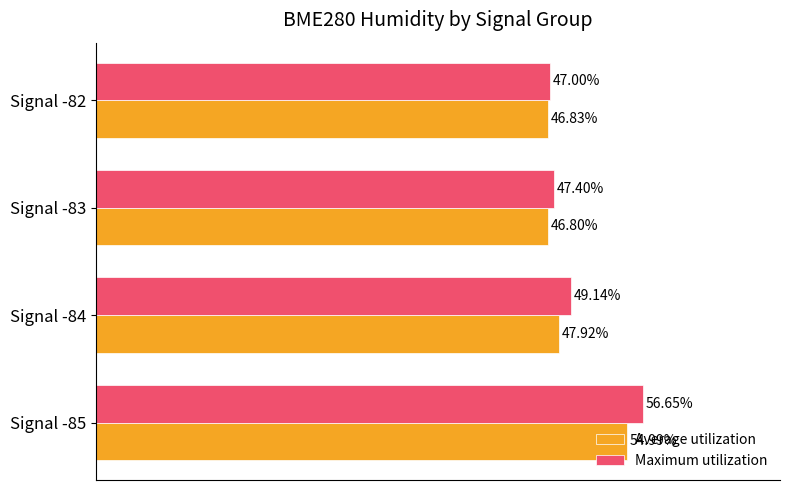

Rank the series by their maximum value, from highest to lowest.

Maximum utilization, Average utilization